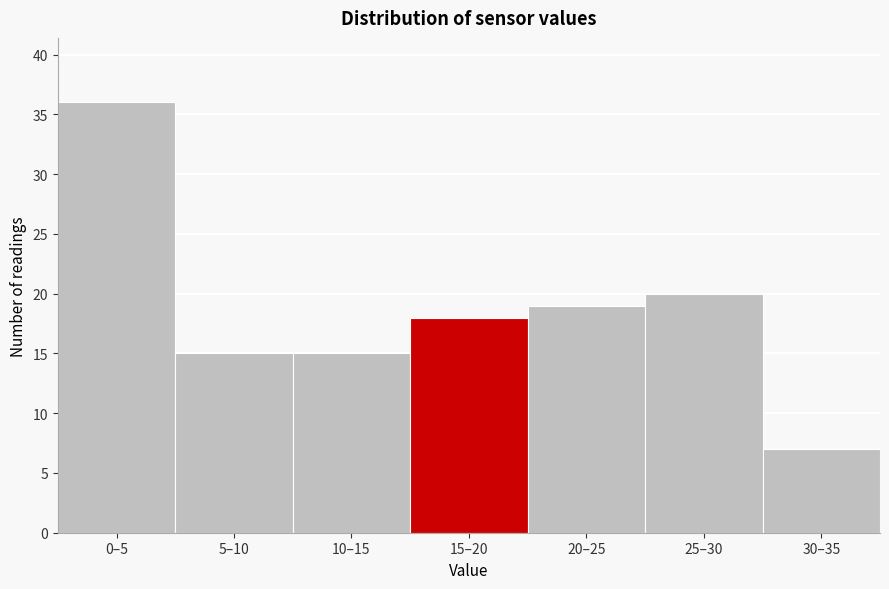

Reading left to right, transcribe all the data shown in this chart.

0–5=36	5–10=15	10–15=15	15–20=18	20–25=19	25–30=20	30–35=7